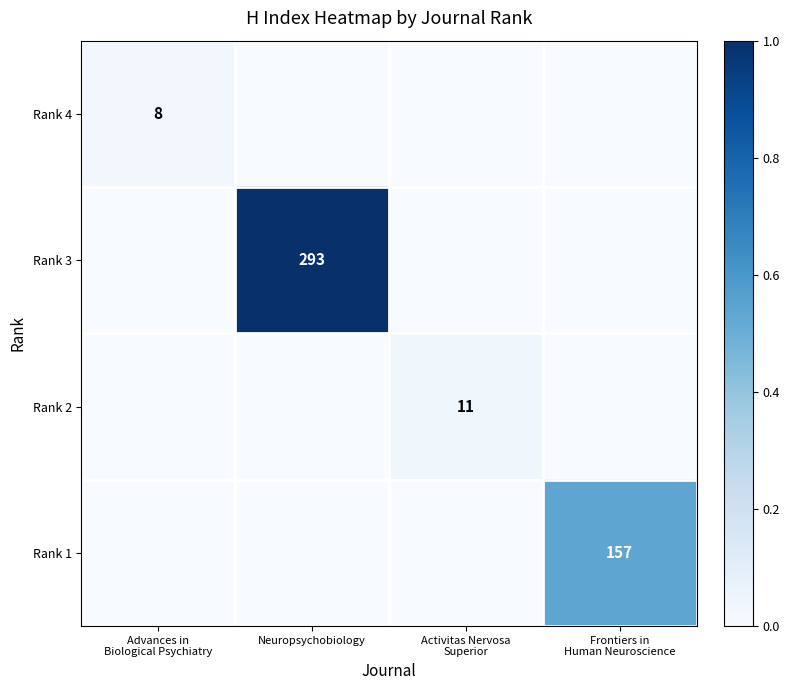

Count the number of categories in the chart.

4